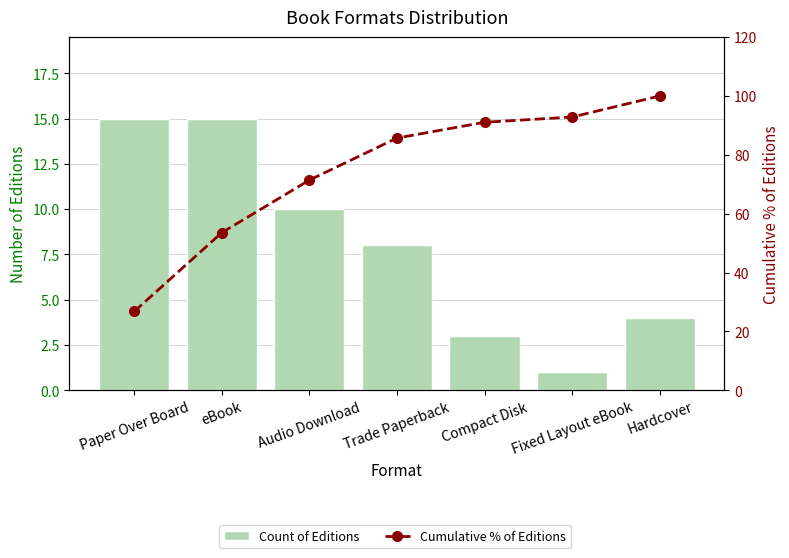

Between Audio Download and Trade Paperback, which series saw the biggest shift?

Cumulative % of Editions